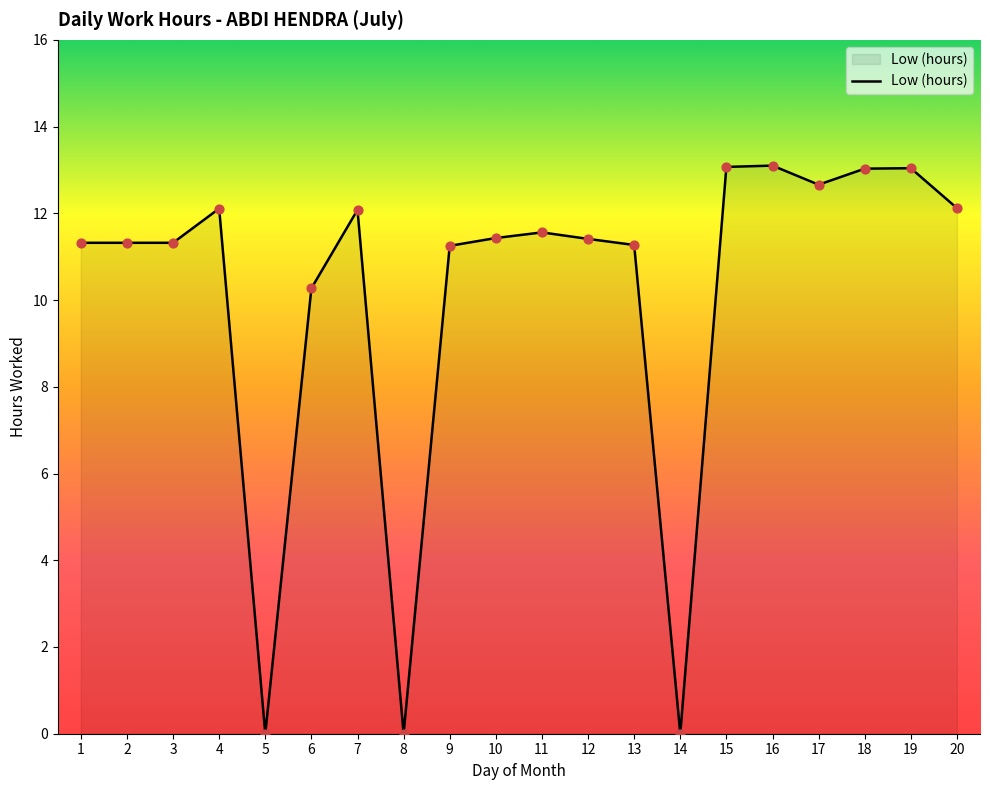

What is the ratio of the value at 7 to the value at 1?

1.1